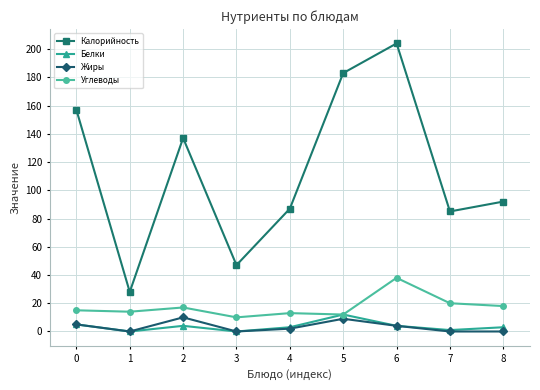

At which label is Калорийность closest to 116?

2